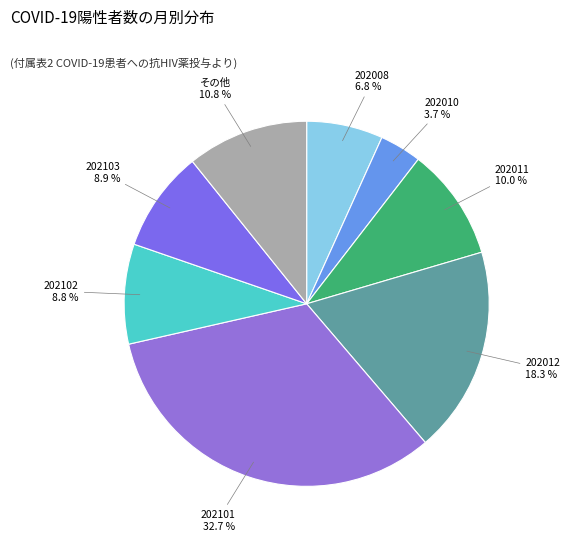

How many slices are in this pie chart?

8